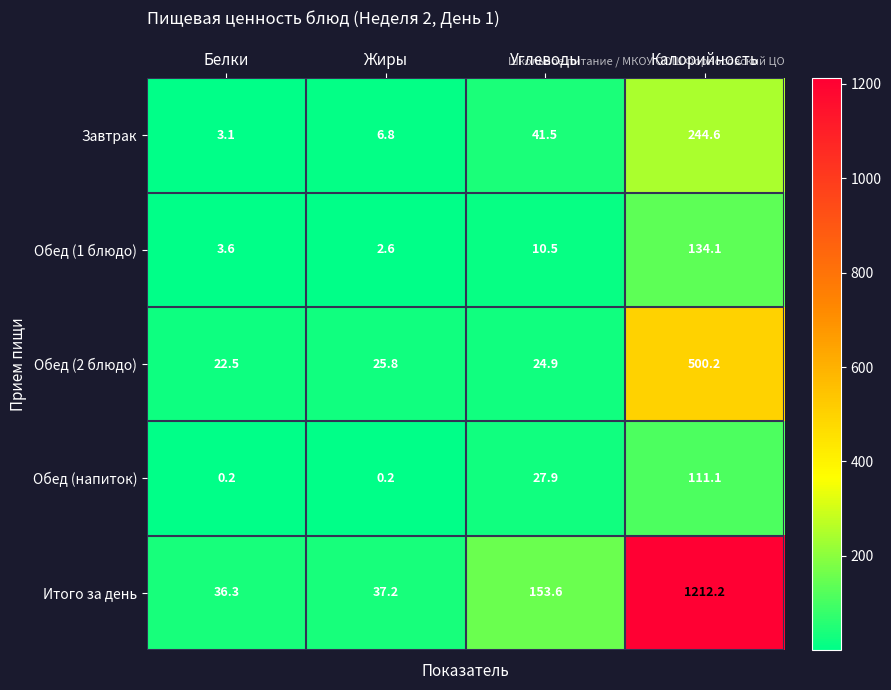

At which category does the chart reach its peak across all series?

Калорийность